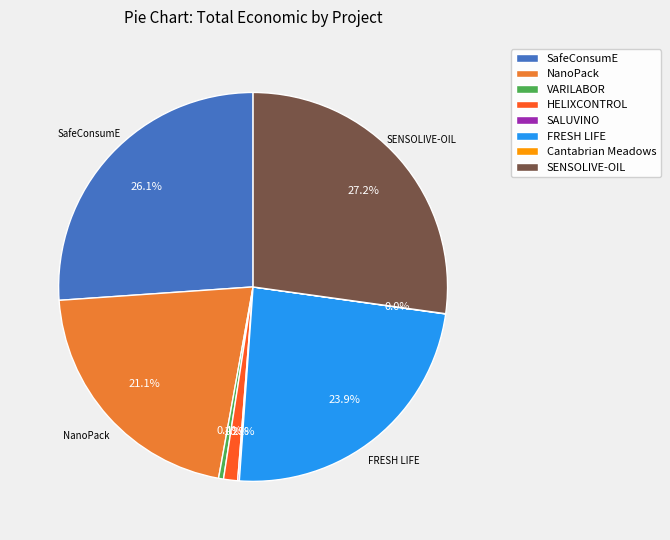

What percentage is the NanoPack slice, to the nearest percent?

21%